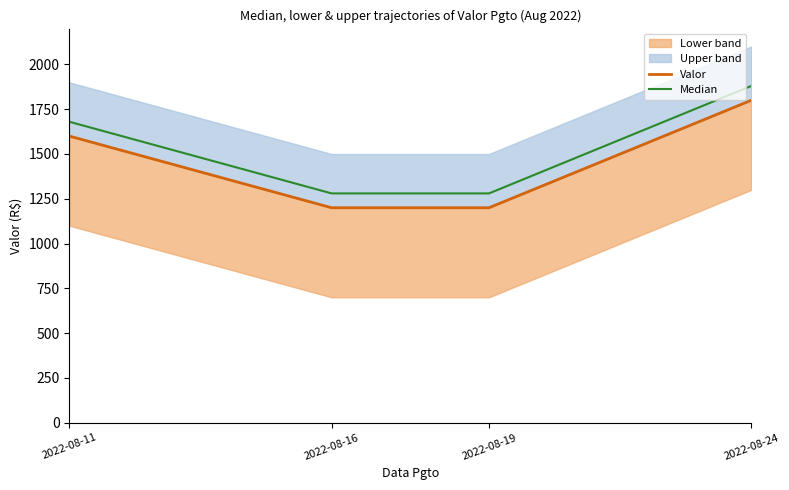

What is the average value of the Valor series?

1450